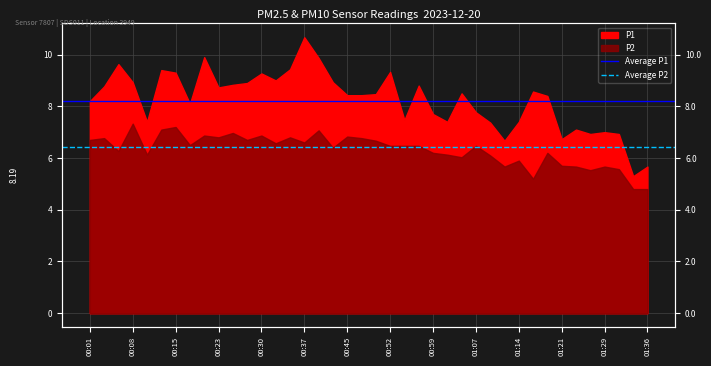

The value of Average P1 at 00:01 is 8.2. True or false?

True